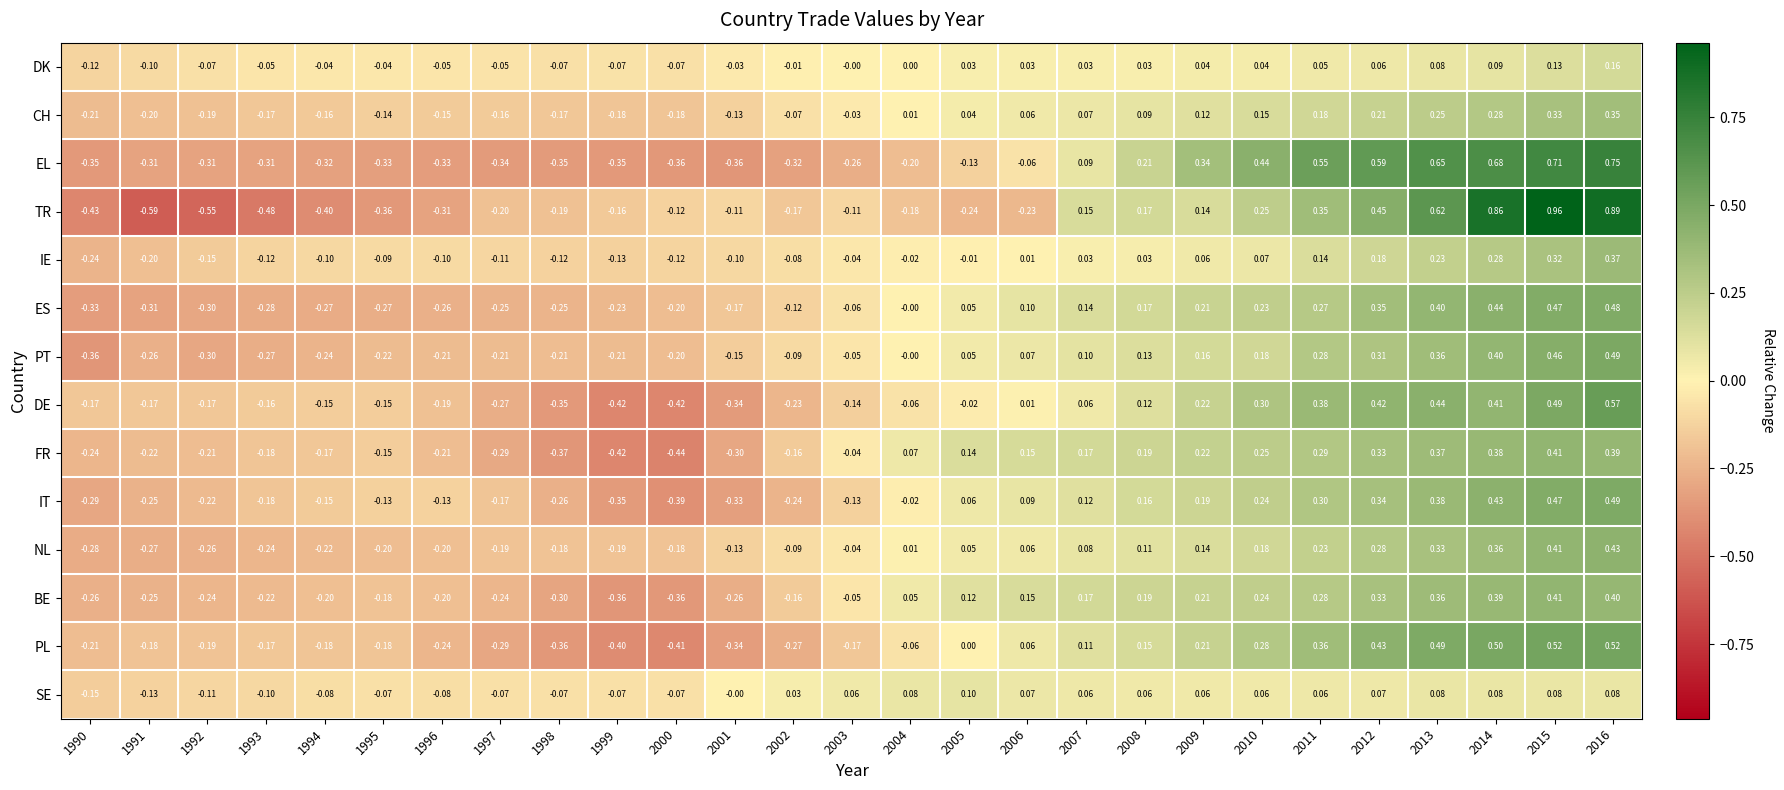

Between 1993 and 2001, which series saw the biggest shift?

TR